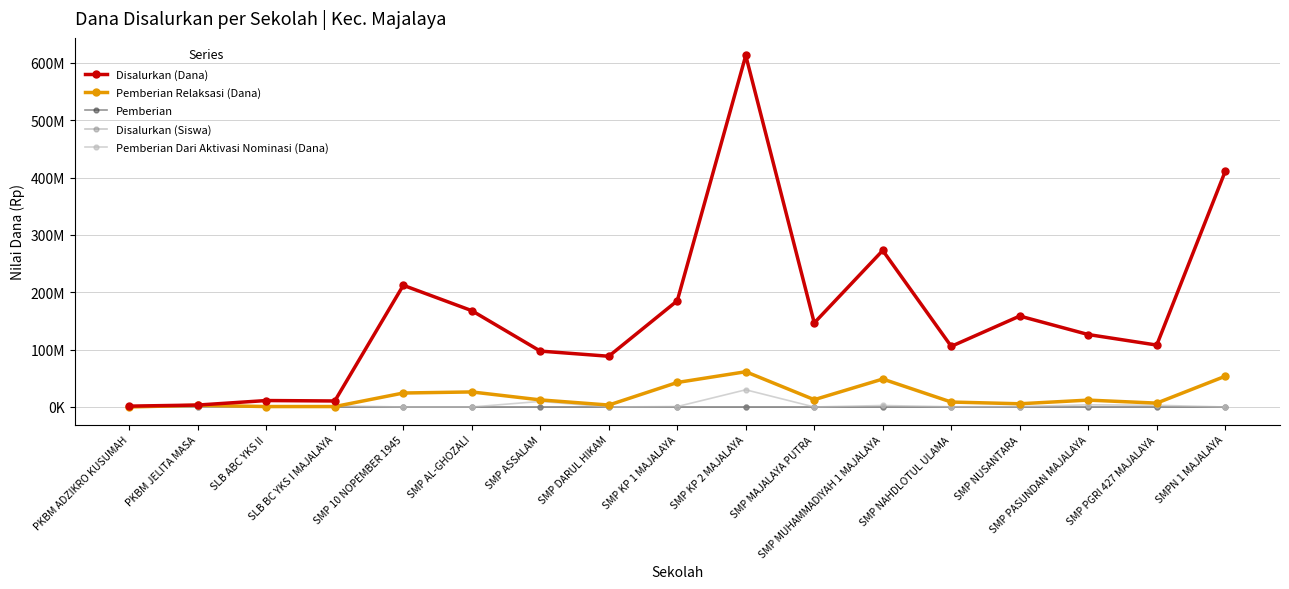

List the labels in order of Pemberian value, smallest first.

PKBM JELITA MASA, PKBM ADZIKRO KUSUMAH, SLB BC YKS I MAJALAYA, SLB ABC YKS II, SMP ASSALAM, SMP DARUL HIKAM, SMP NAHDLOTUL ULAMA, SMP PGRI 427 MAJALAYA, SMP PASUNDAN MAJALAYA, SMP MAJALAYA PUTRA, SMP AL-GHOZALI, SMP KP 1 MAJALAYA, SMP NUSANTARA, SMP 10 NOPEMBER 1945, SMP MUHAMMADIYAH 1 MAJALAYA, SMPN 1 MAJALAYA, SMP KP 2 MAJALAYA